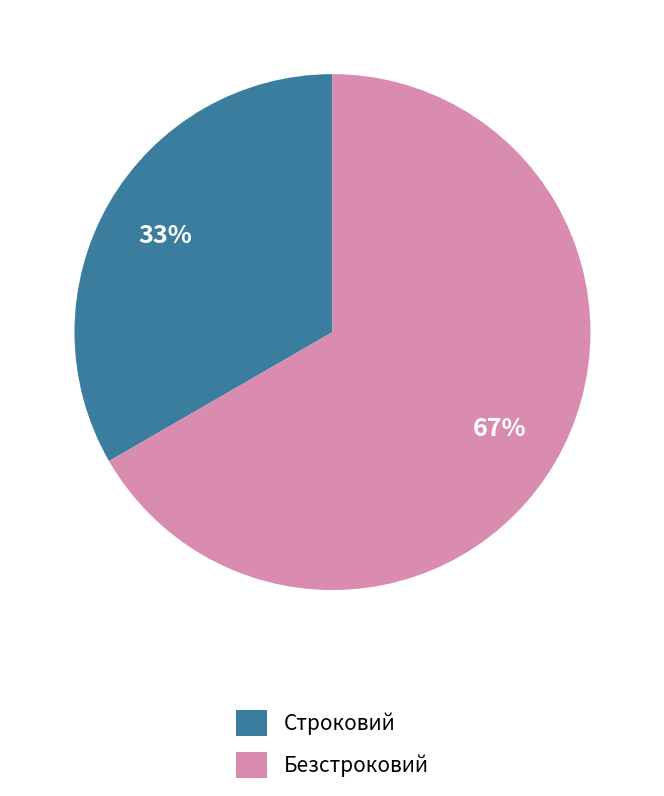

How many segments does this pie chart have?

2